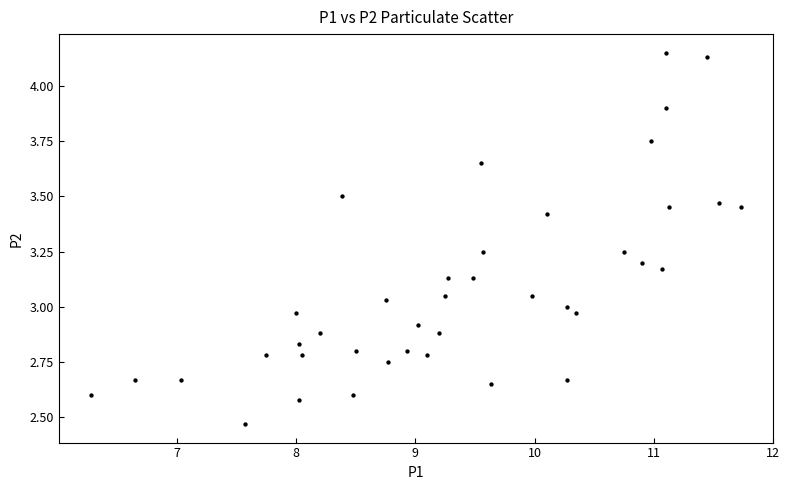

What is the range of Y values (max minus min)?

1.7